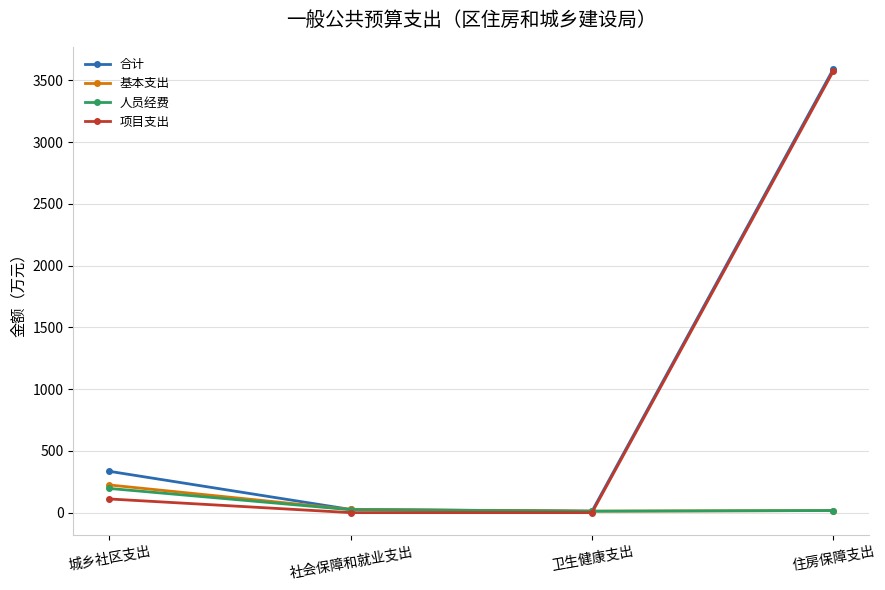

What is the highest value of the 项目支出 series?

3574.2